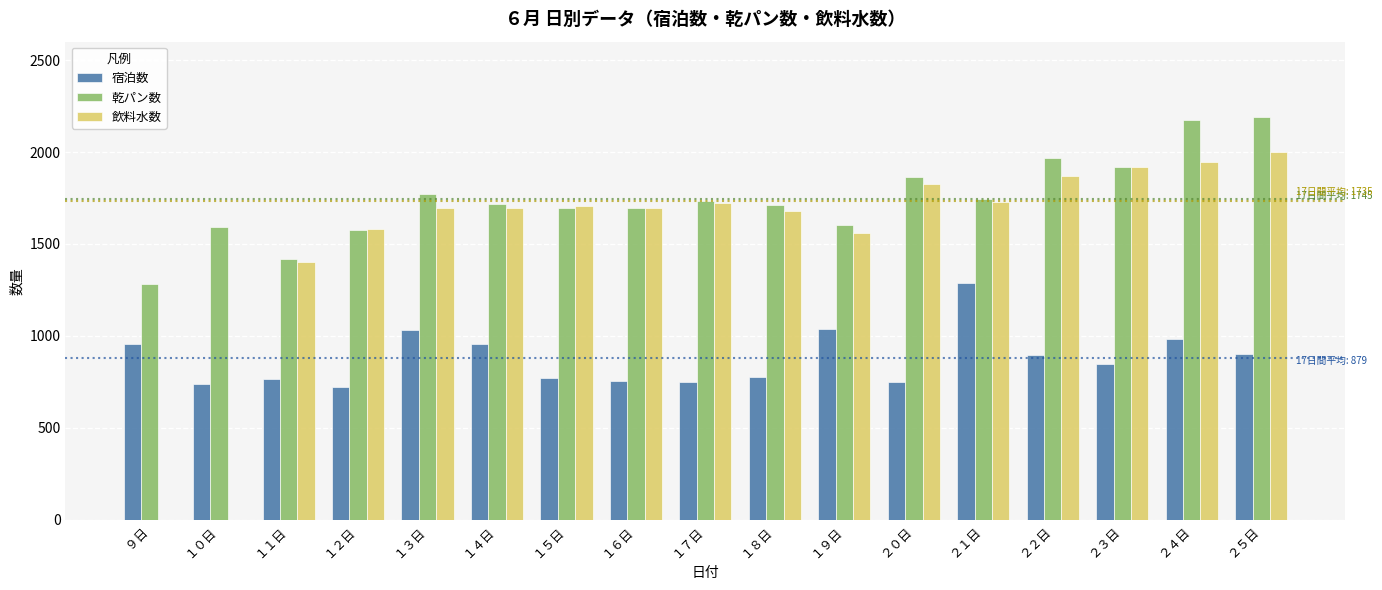

Which series has the largest total across all categories?

乾パン数